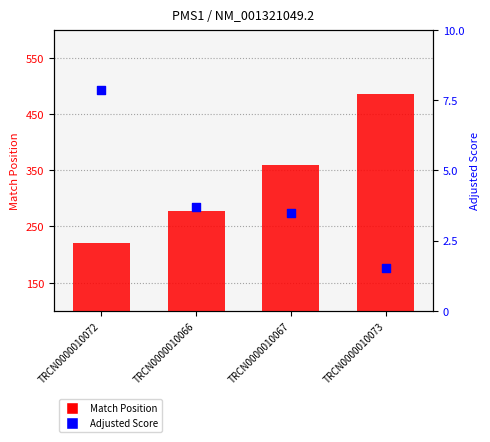

What are all the series names shown in the legend?

Match Position, Adjusted Score